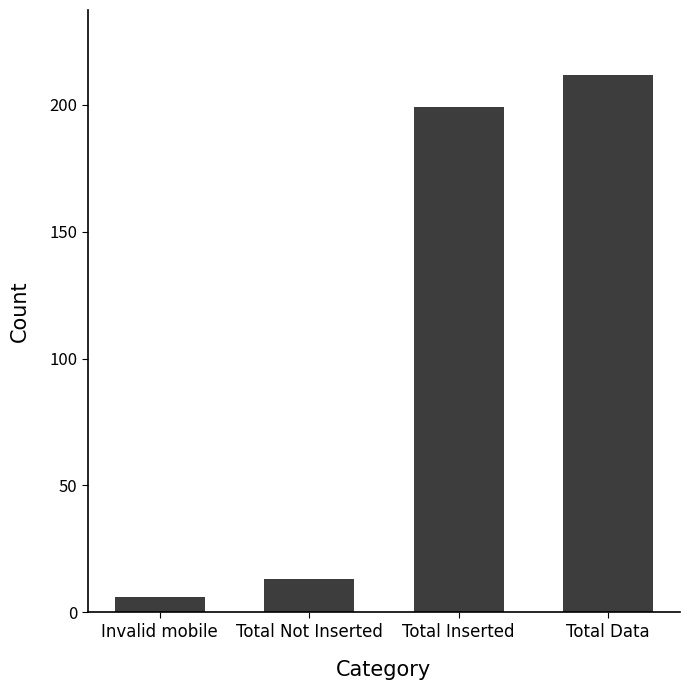

Reading left to right, transcribe all the data shown in this chart.

Invalid mobile=6	Total Not Inserted=13	Total Inserted=199	Total Data=212